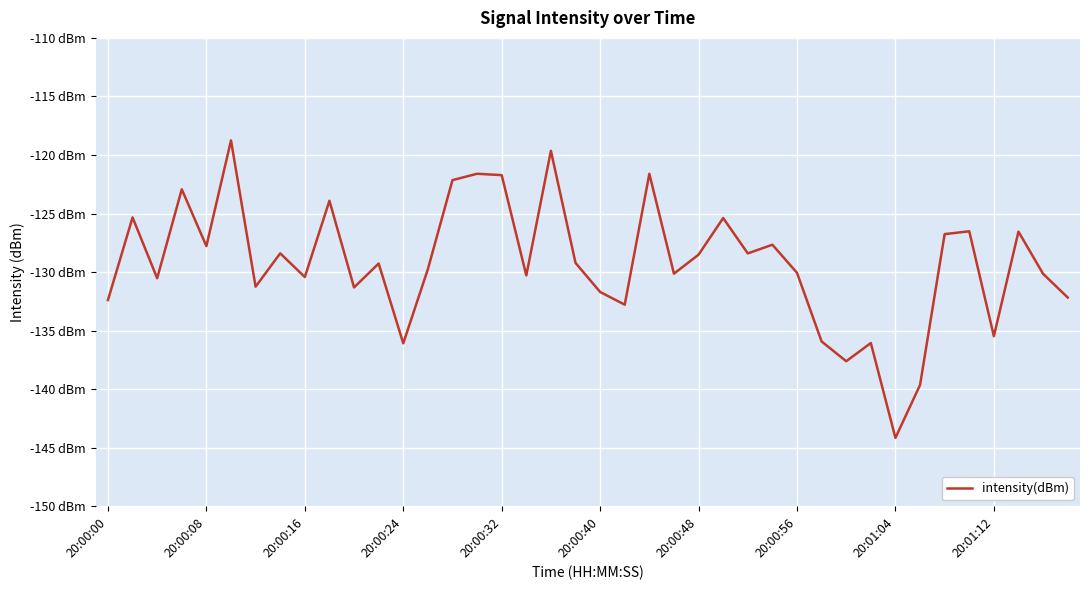

True or false: the data has more than 0 interior local peaks.

True